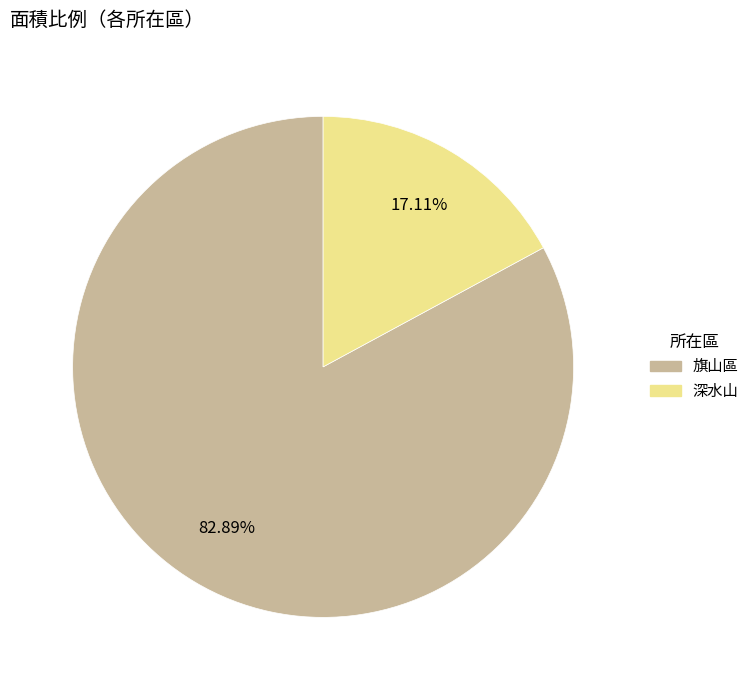

To the nearest percent, what is the combined percentage of 深水山 and 旗山區?

100%